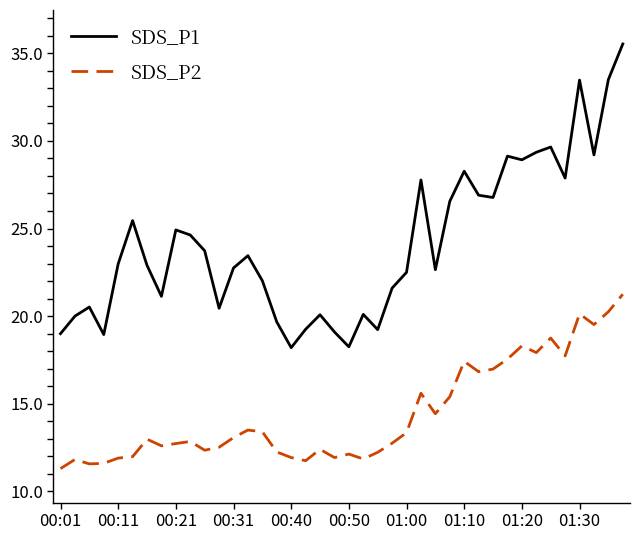

List the series in order of their overall mean, highest first.

SDS_P1, SDS_P2